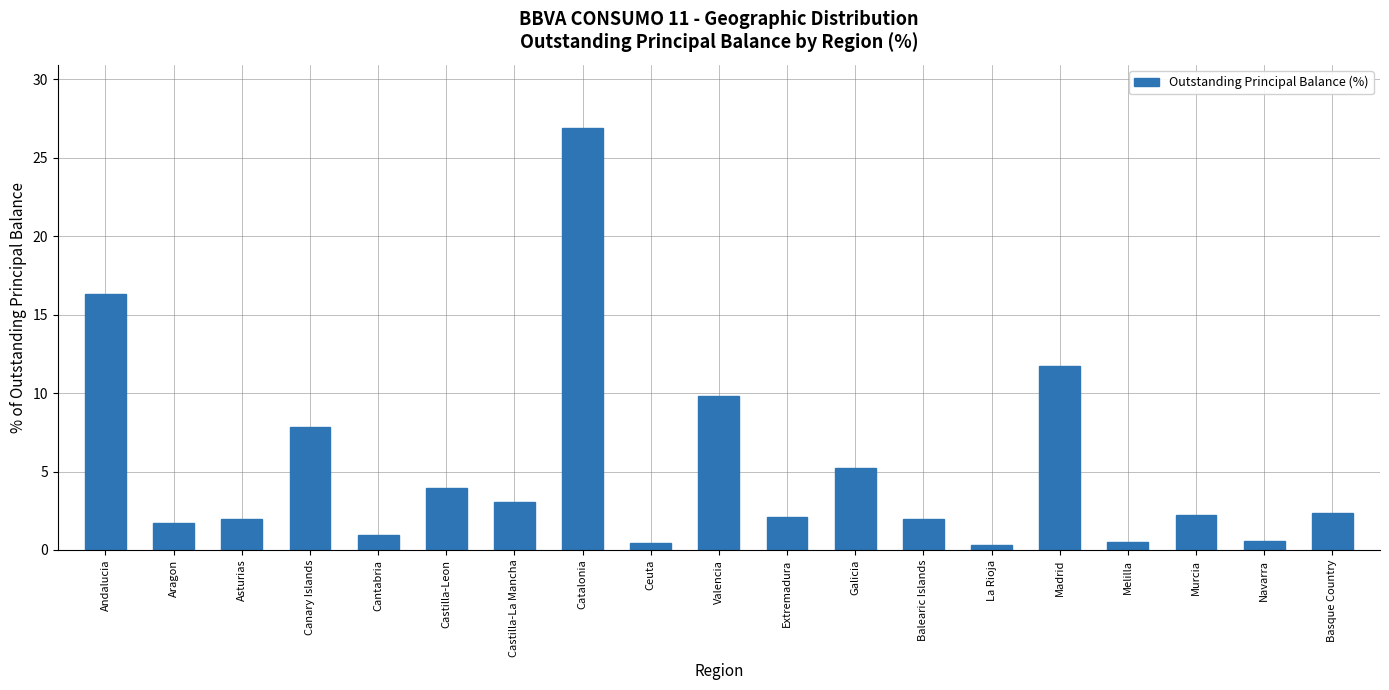

What is the sum of the values at Extremadura and Castilla-Leon?

6.0